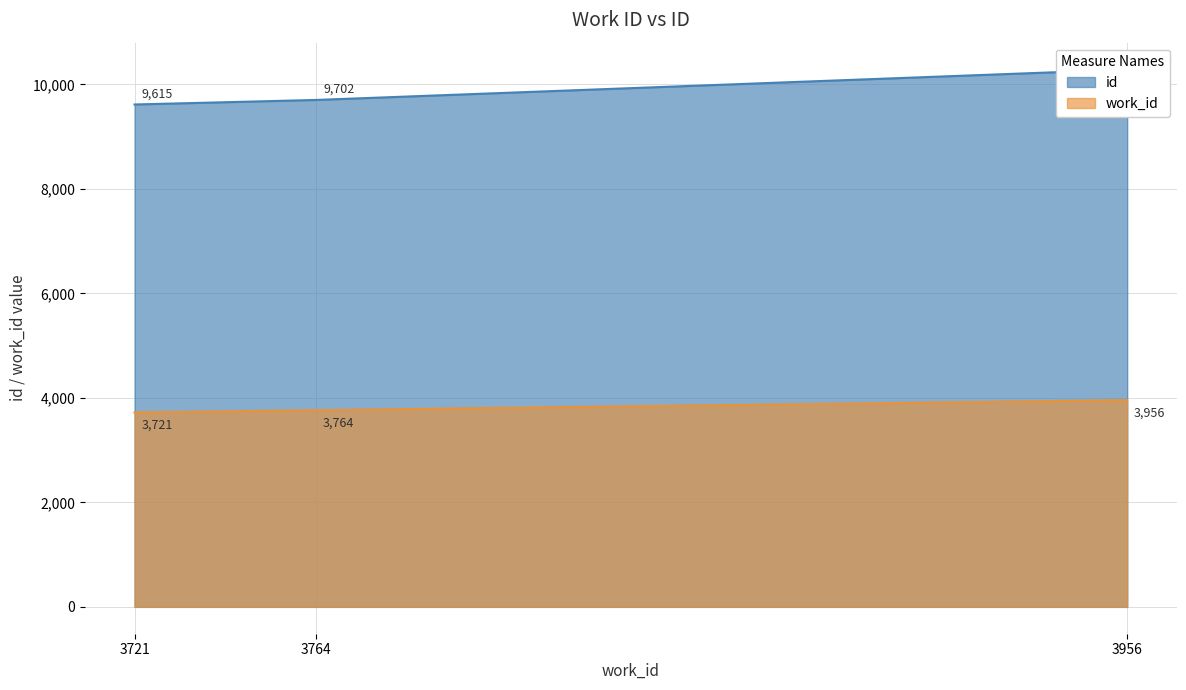

What is the sum of all work_id values?

11441